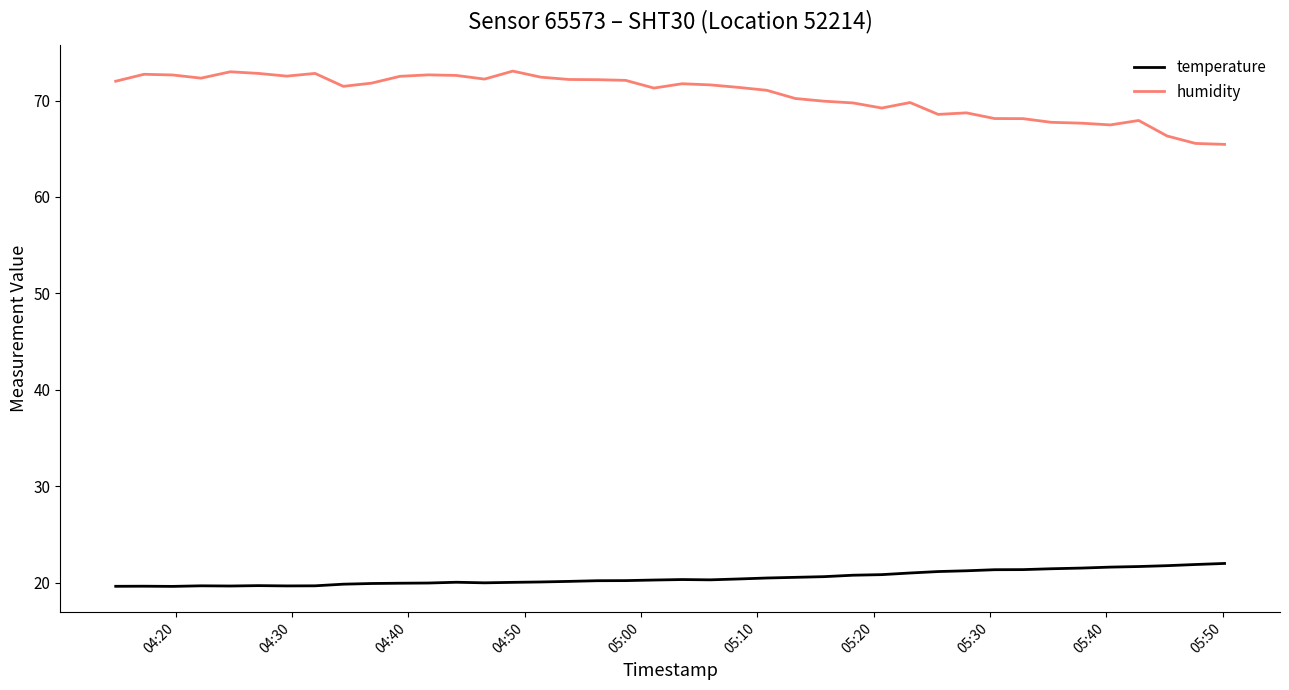

Which series has the largest total across all categories?

humidity